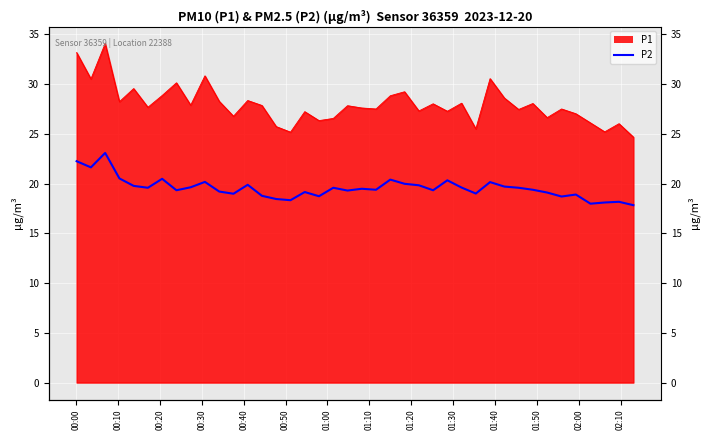

What is the minimum value shown in the chart?

17.8